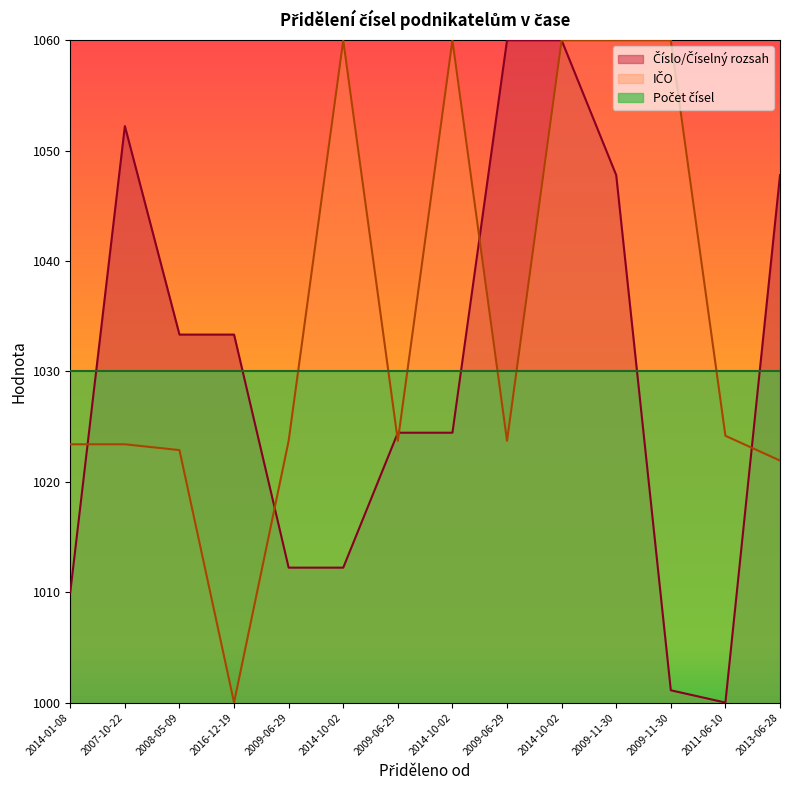

True or false: IČO and Číslo/Číselný rozsah intersect in this chart.

True